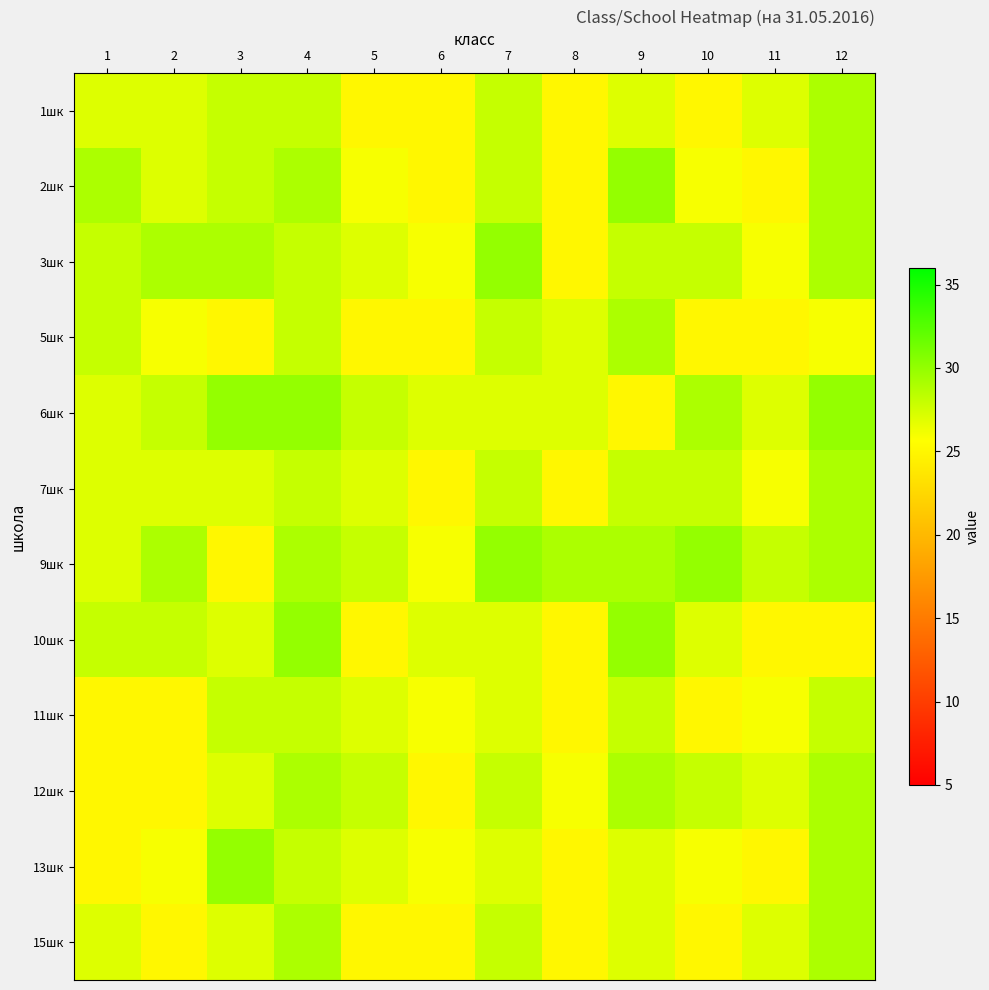

What is the smallest value displayed?

25